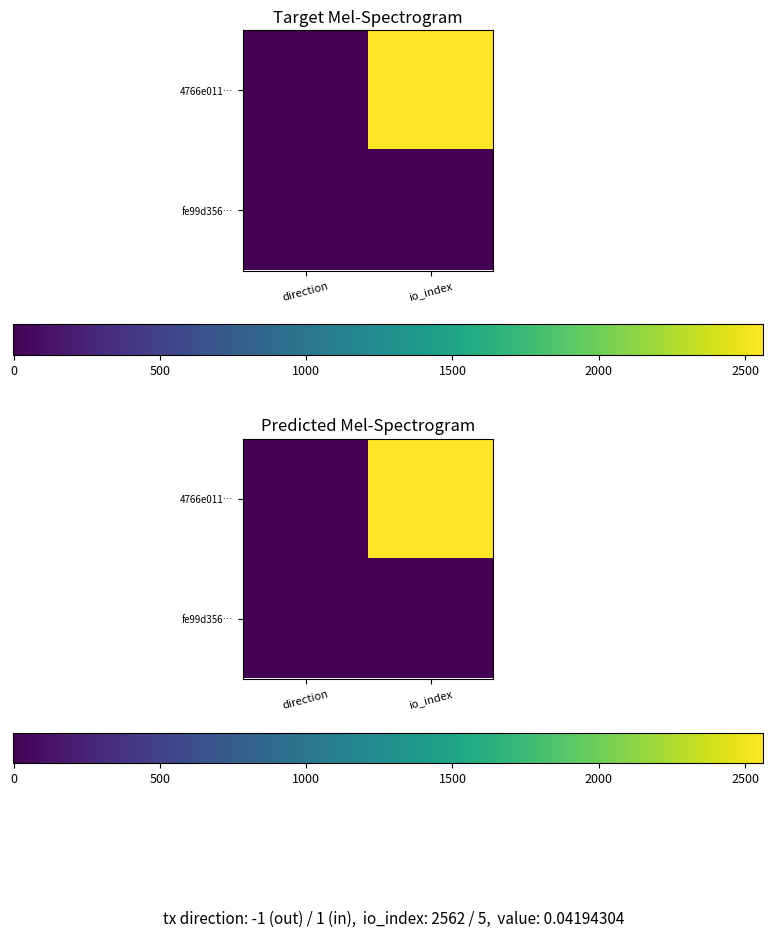

Which category has the lowest value in the 4766e011… series?

direction